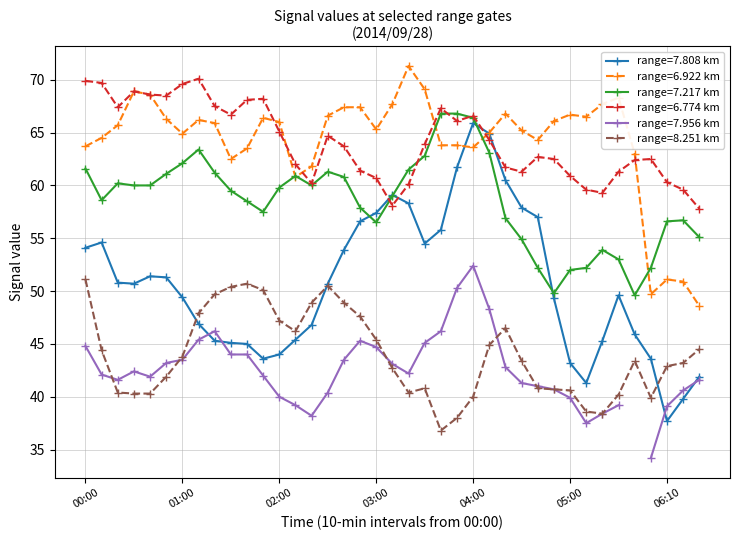

True or false: range=6.922 km and range=8.251 km cross at least once.

False